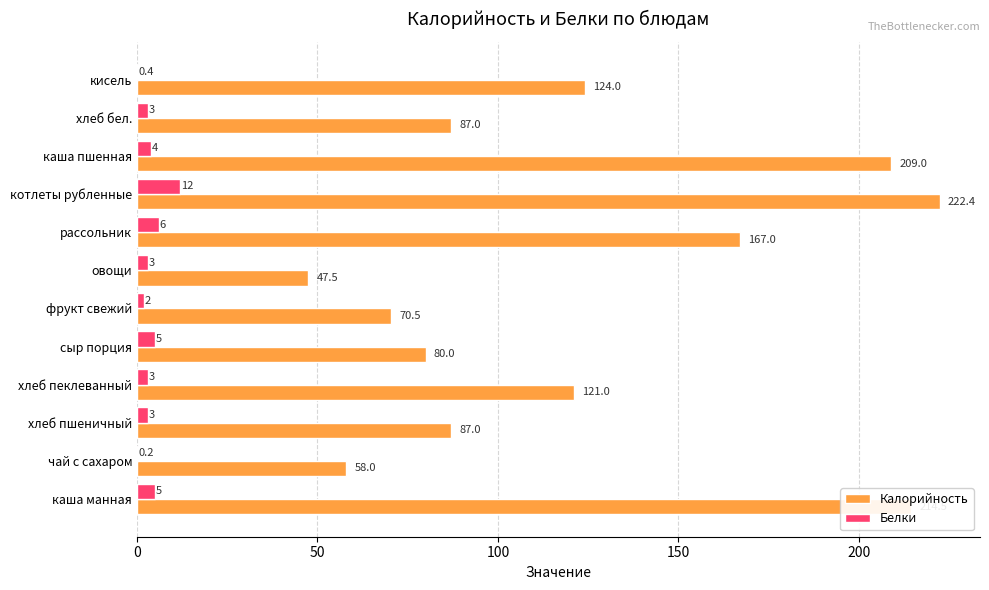

Which series has the widest spread of values?

Калорийность